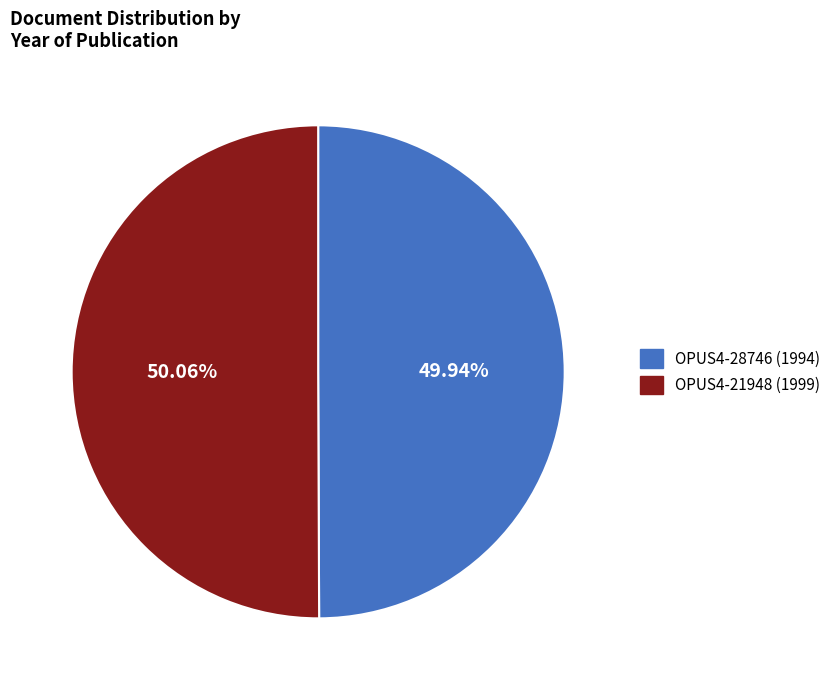

What is the ratio of the value at OPUS4-28746 to the value at OPUS4-21948?

1.0